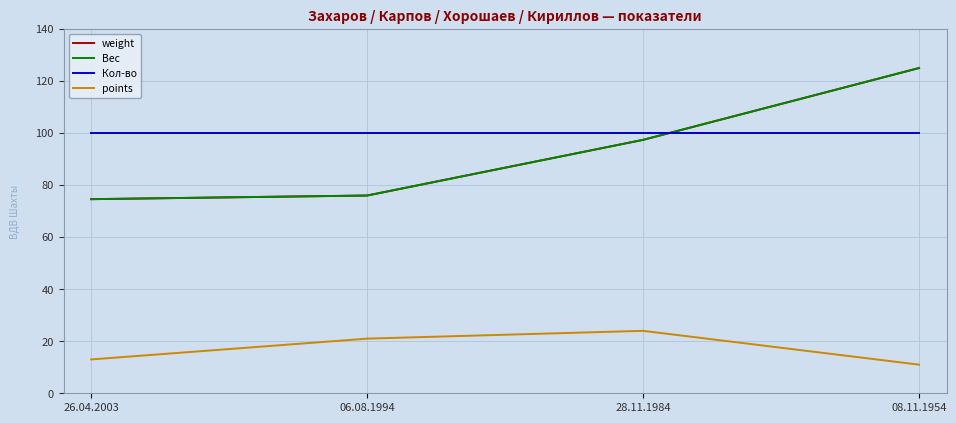

Does the chart display data point markers on the line(s)?

No